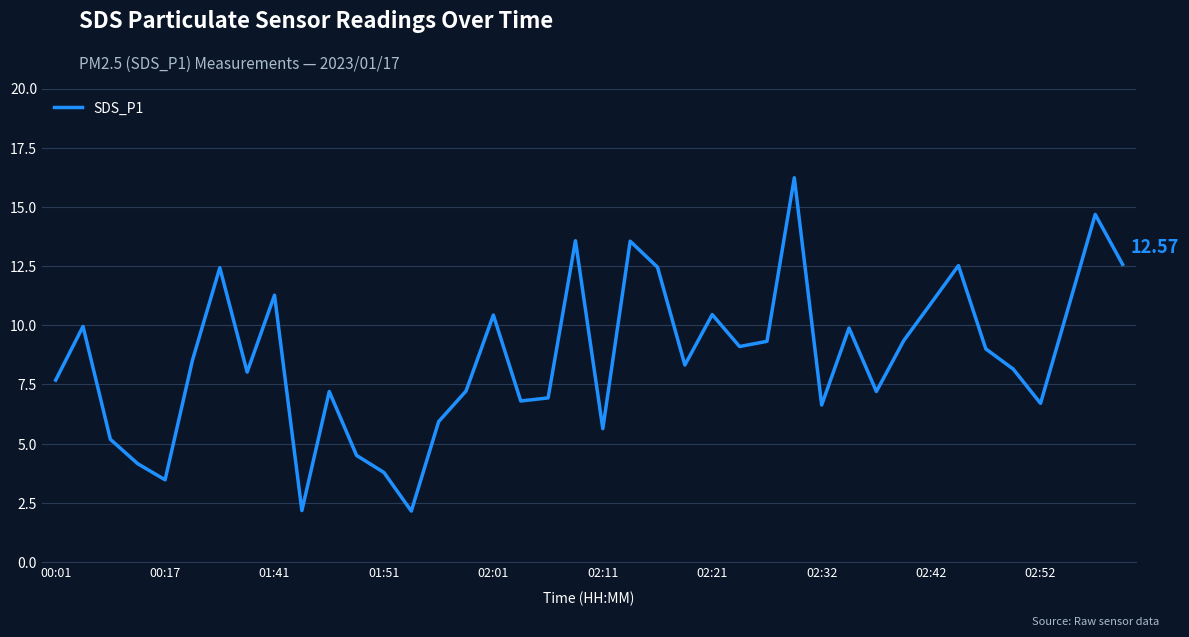

What is the difference between the maximum and minimum values?

14.1